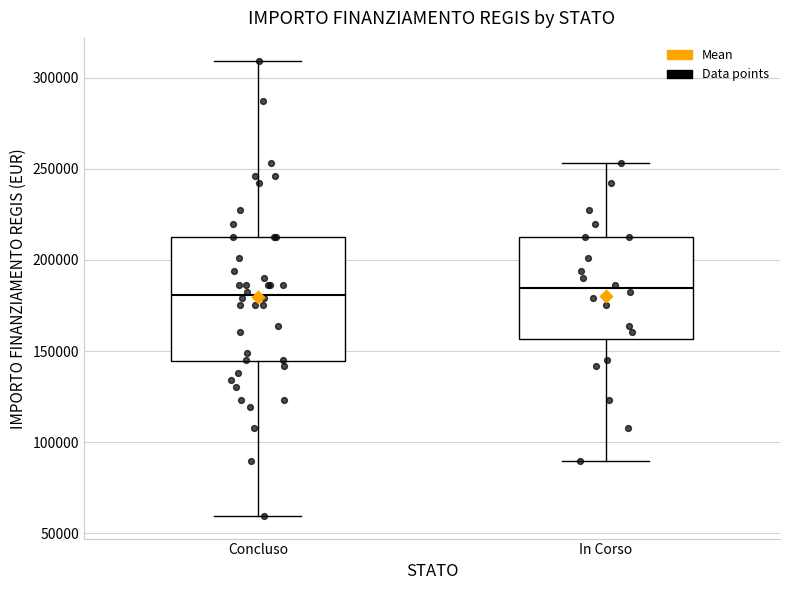

Comparing the boxes themselves (not the whiskers), which one is the tallest?

Concluso